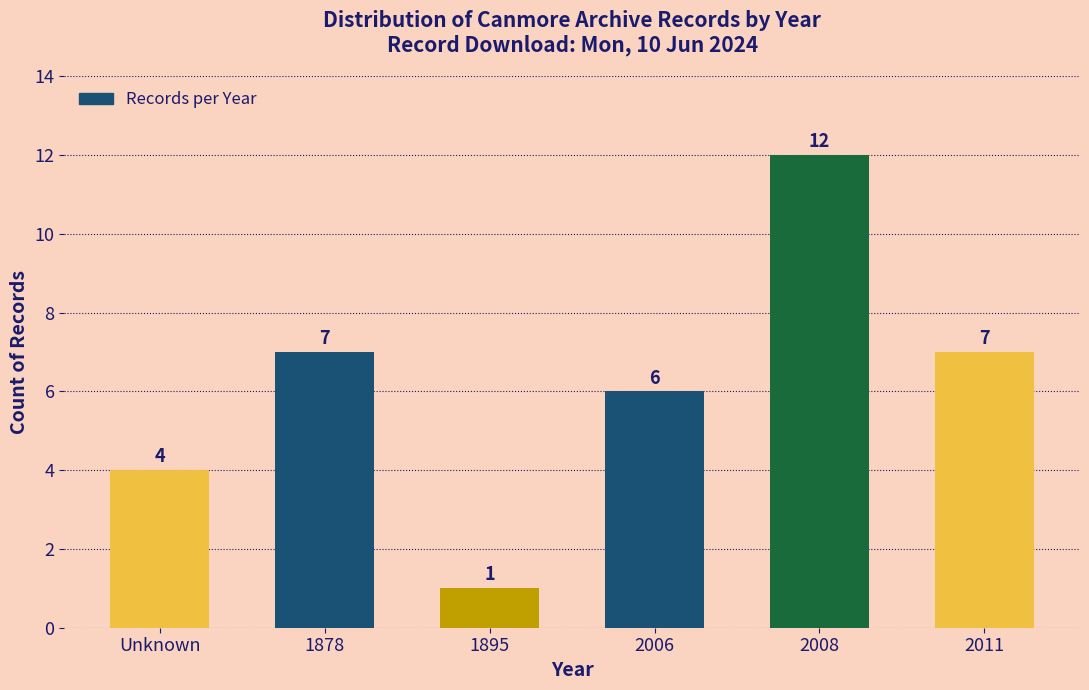

Reading right to left, what are all the values shown in this chart?

2011=7	2008=12	2006=6	1895=1	1878=7	Unknown=4